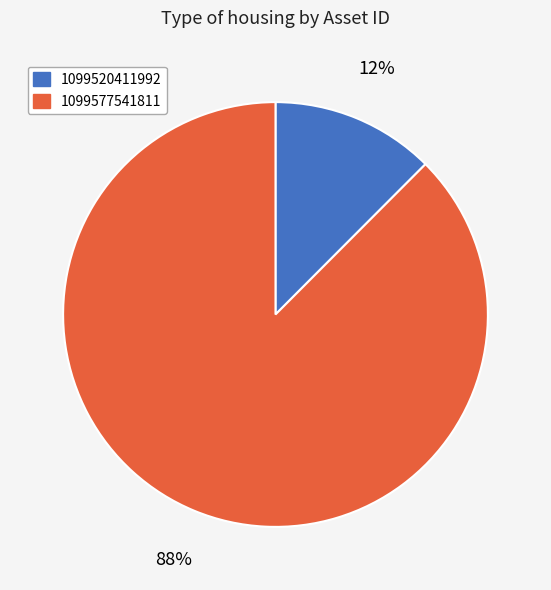

Between 1099520411992 and 1099577541811, which is larger?

1099577541811